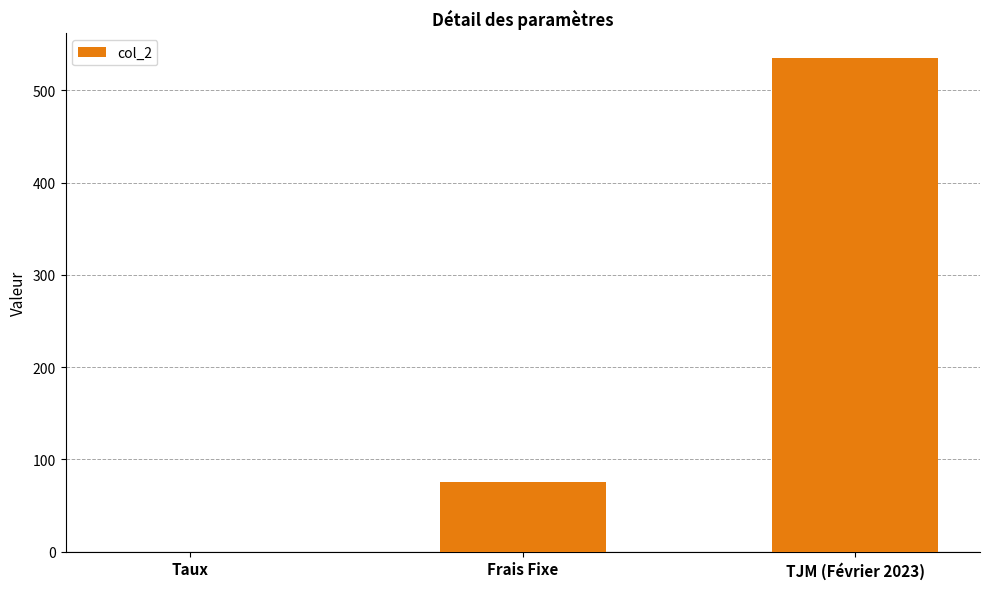

What is the greatest value displayed?

535.0